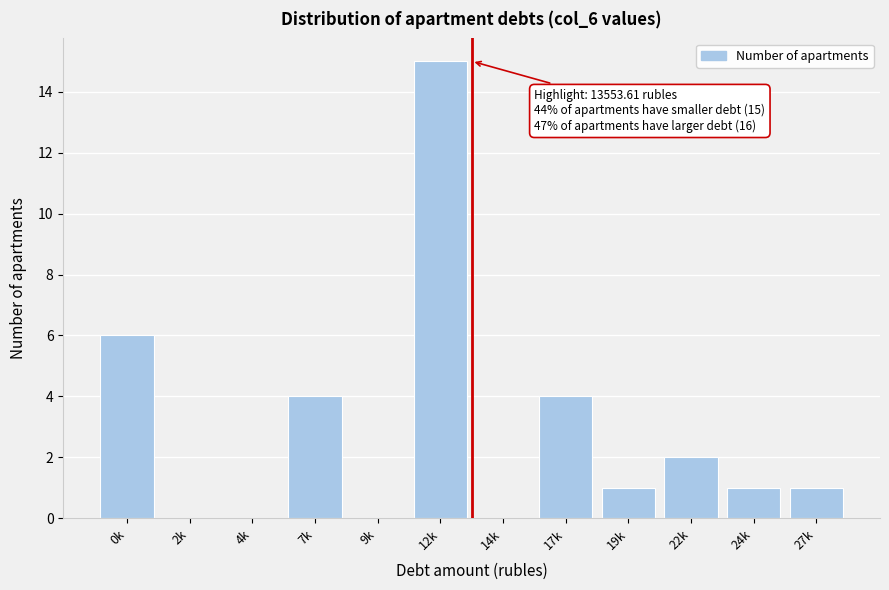

Reading left to right, list all the values displayed in this chart.

0k=6	2k=0	4k=0	7k=4	9k=0	12k=15	14k=0	17k=4	19k=1	22k=2	24k=1	27k=1